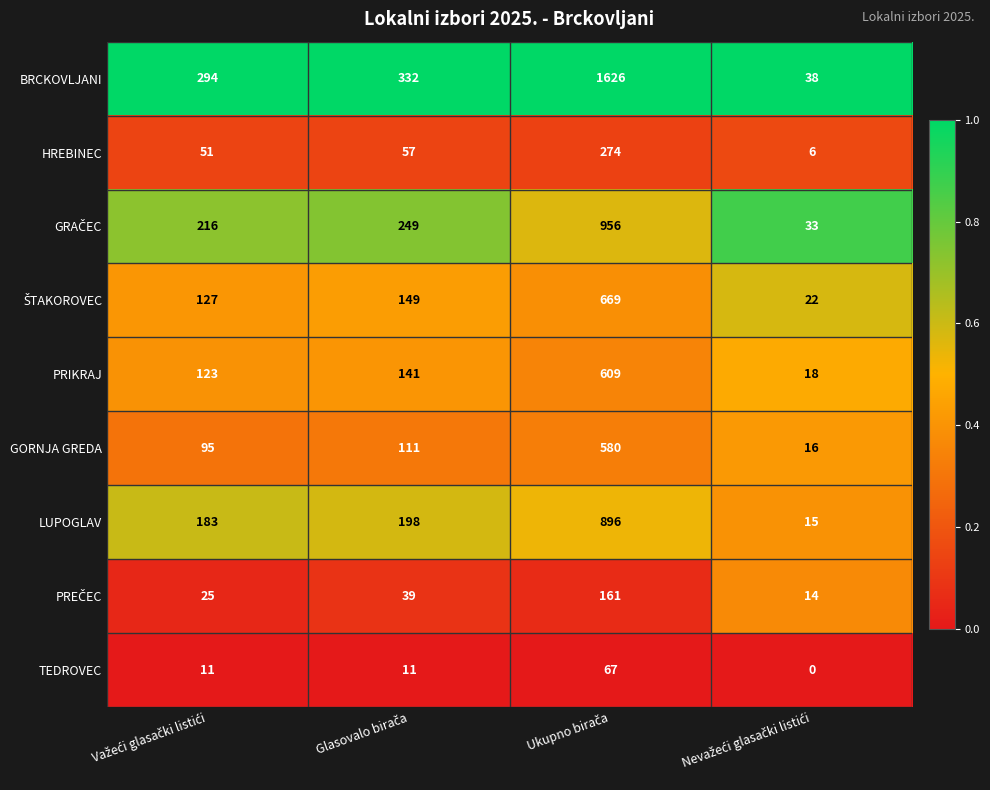

Which series has the largest total across all categories?

BRCKOVLJANI